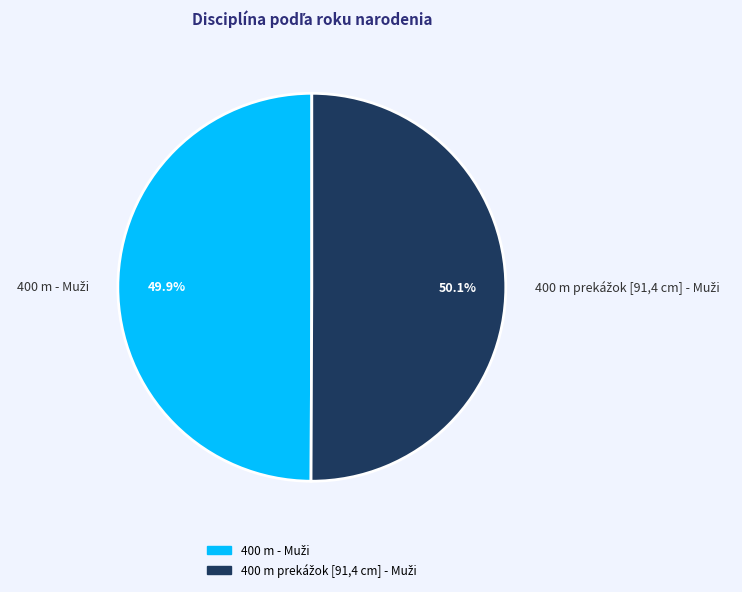

Is there any slice that represents more than half of the pie?

Yes